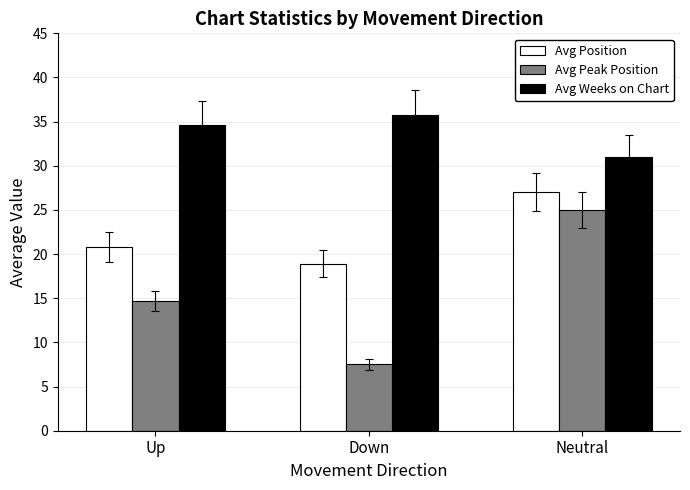

The value of Avg Position at Down is 32.7. True or false?

False